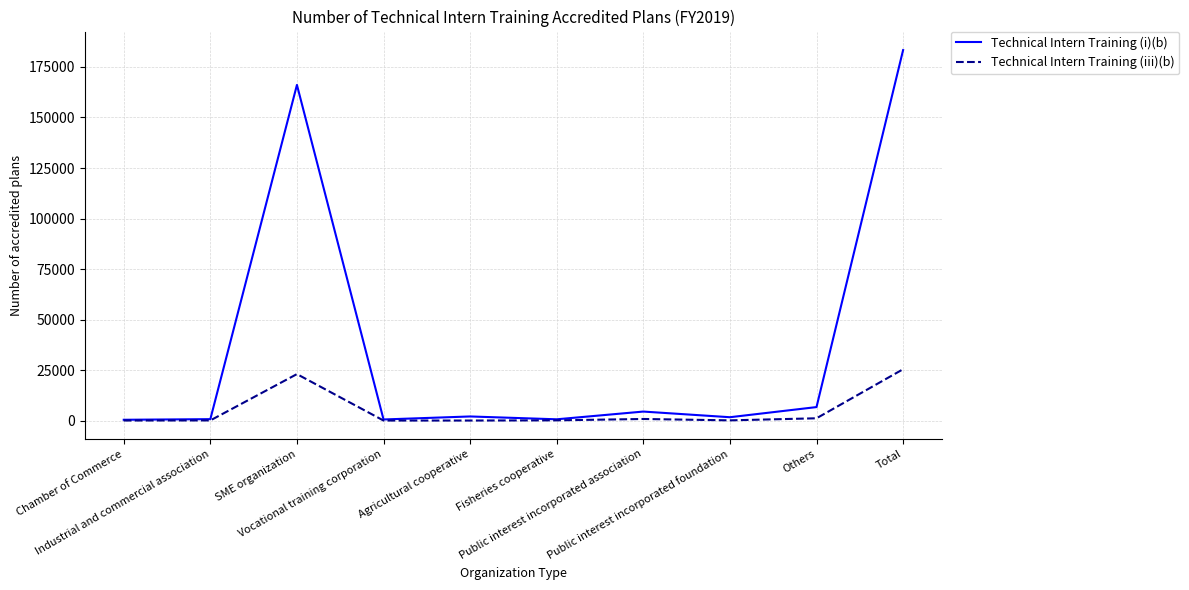

List the series in order of their overall mean, lowest first.

Technical Intern Training (iii)(b), Technical Intern Training (i)(b)